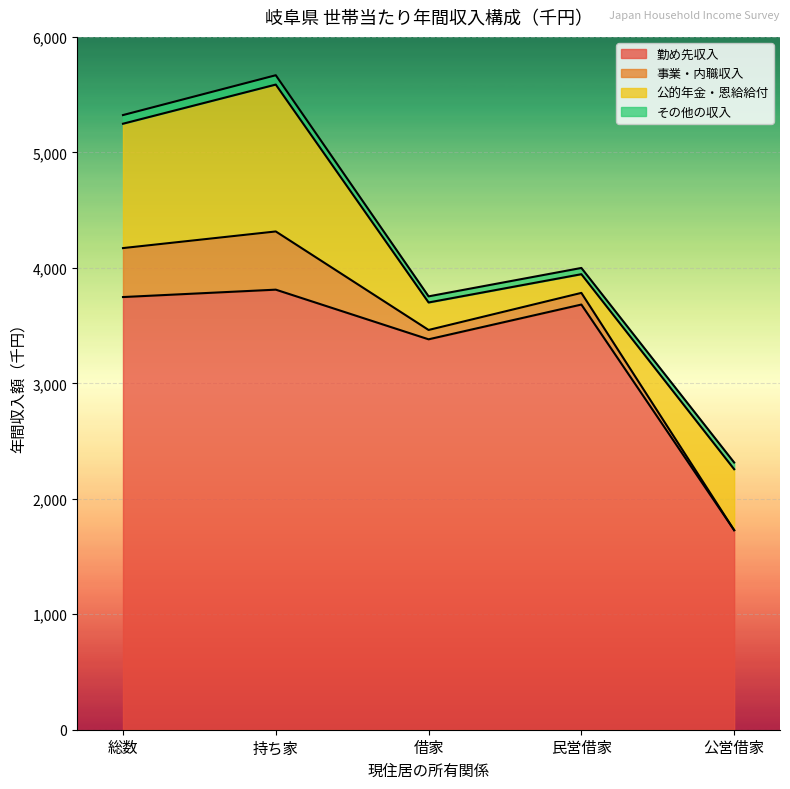

Rank the series by their maximum value, from lowest to highest.

その他の収入, 事業・内職収入, 公的年金・恩給給付, 勤め先収入